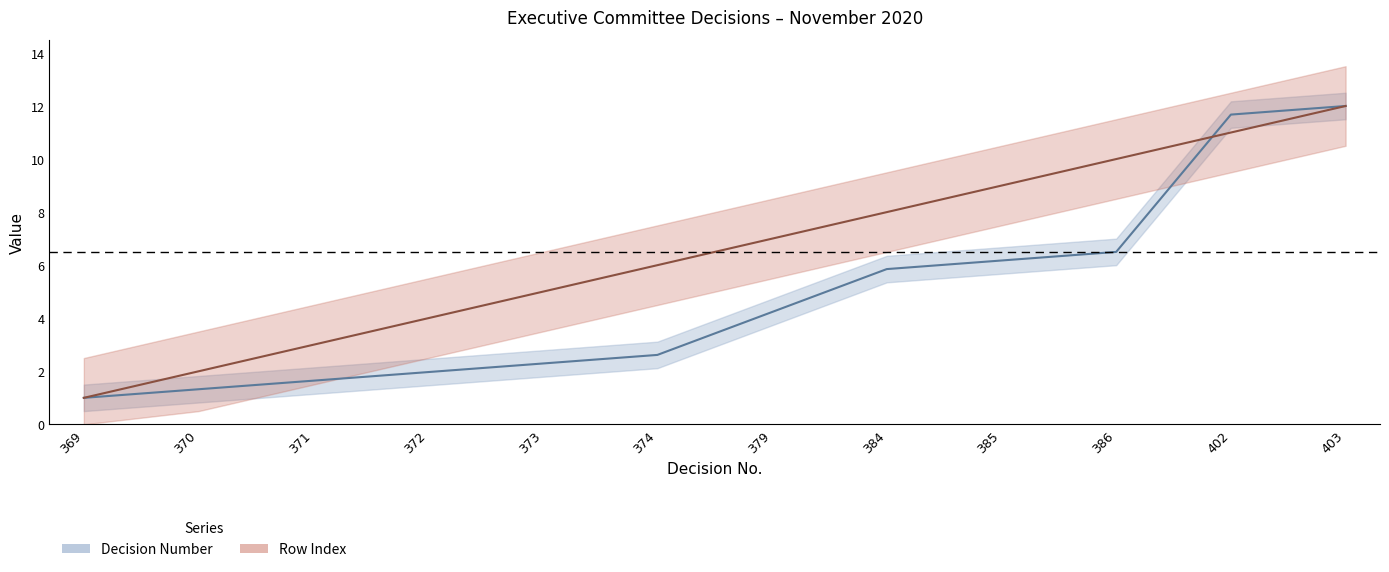

Is the value of Row Index at 370 greater than the value of Decision Number at 372?

Yes